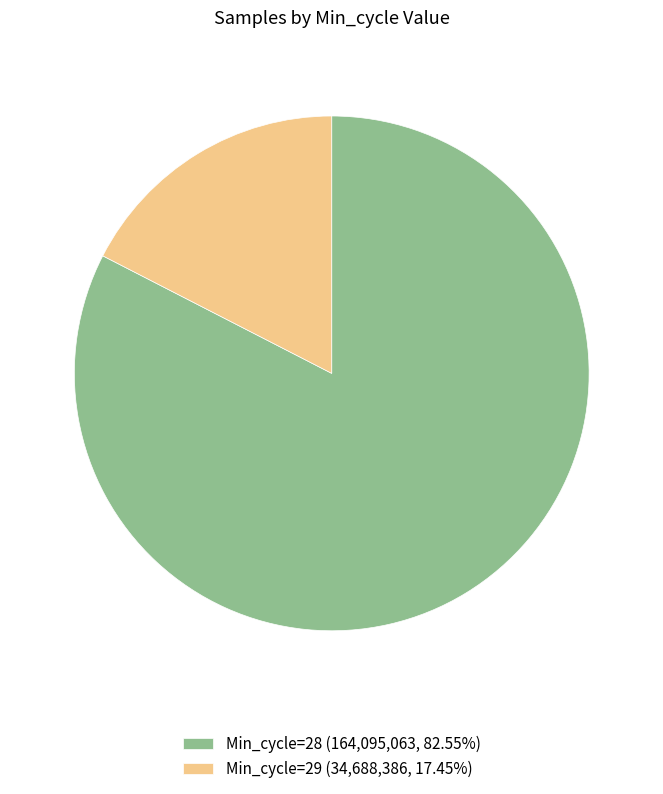

Combined, do Min_cycle=29 (34,688,386, 17.45%) and Min_cycle=28 (164,095,063, 82.55%) account for over 50%?

Yes